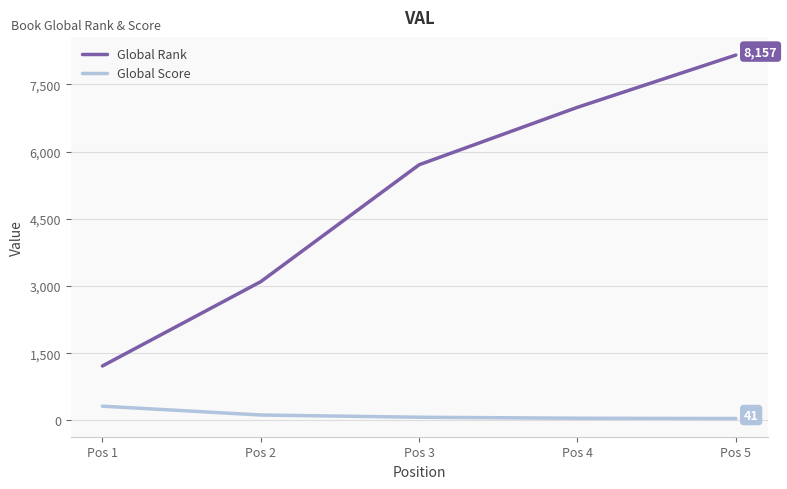

How many lines are shown in the chart?

2